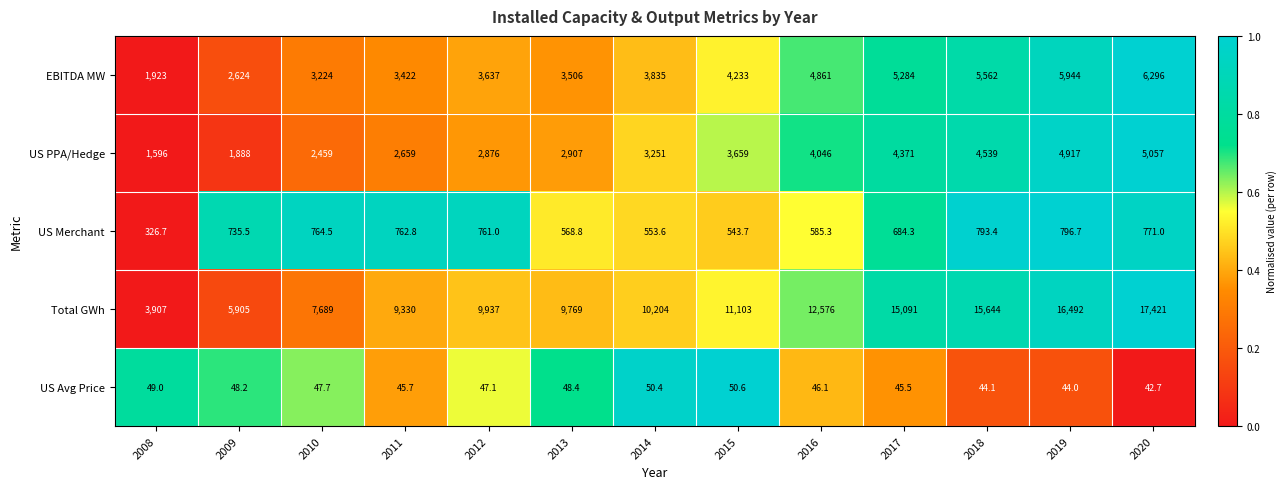

Which label corresponds to the largest value in the chart?

2020